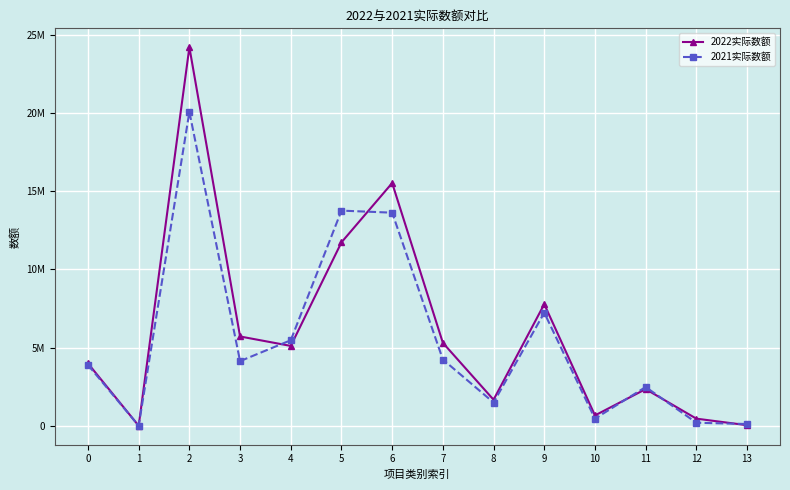

At which category does 2022实际数额 reach its first local peak?

2